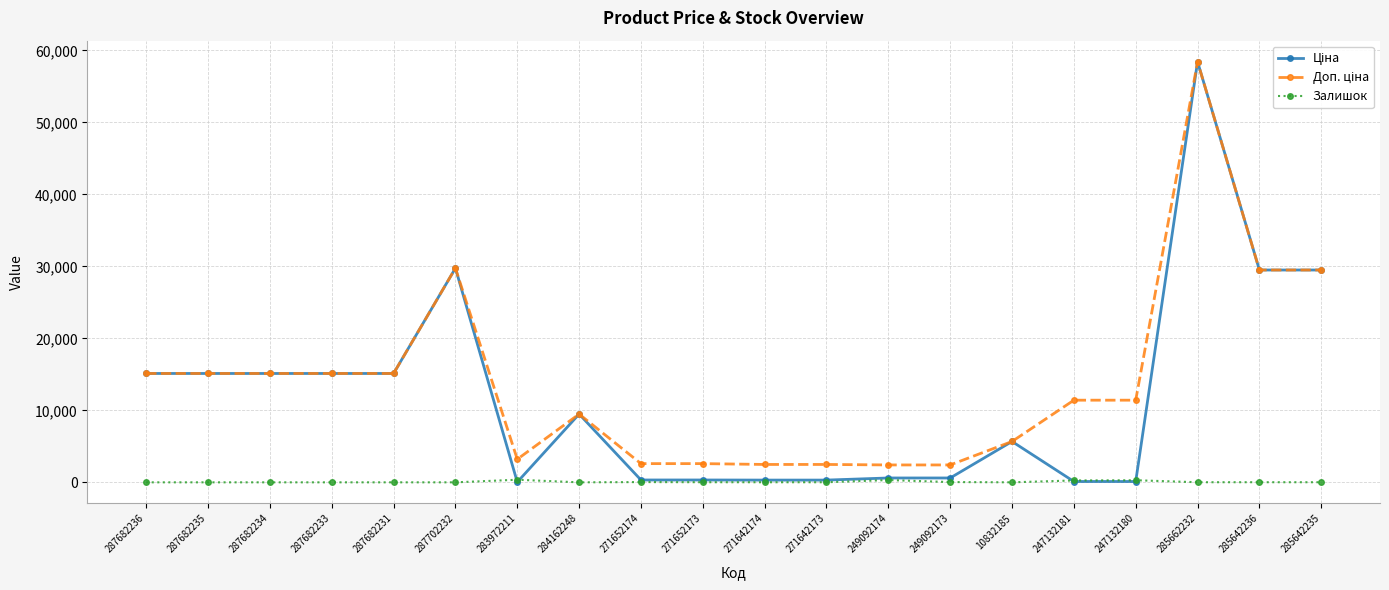

At which category is the sum across all series the highest?

285662232